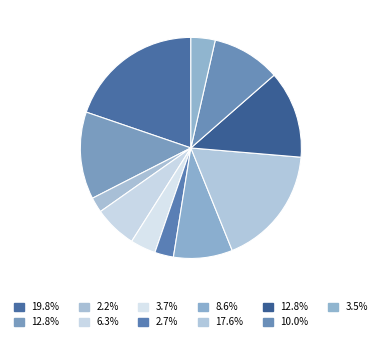

Count the number of slices in the pie.

11